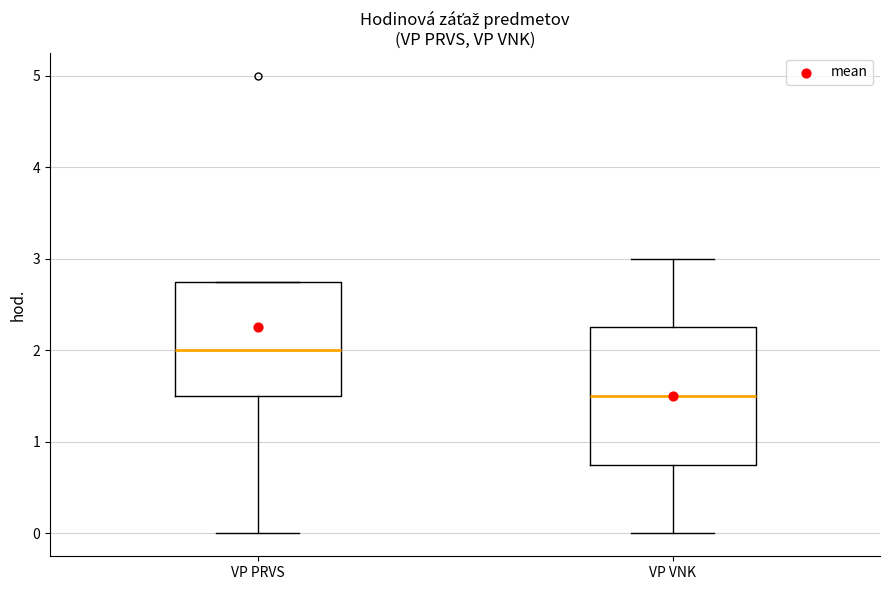

Reading left to right, transcribe this box plot: for each box, give where its median line is, the range the box spans, and where its two whiskers end, as read against the y-axis. The values are not printed on the chart, so give them approximately, as read against the axis.

VP PRVS: median 2.0, box 1.5 to 2.8, whiskers 0.0 to 2.8
VP VNK: median 1.5, box 0.8 to 2.3, whiskers 0.0 to 3.0